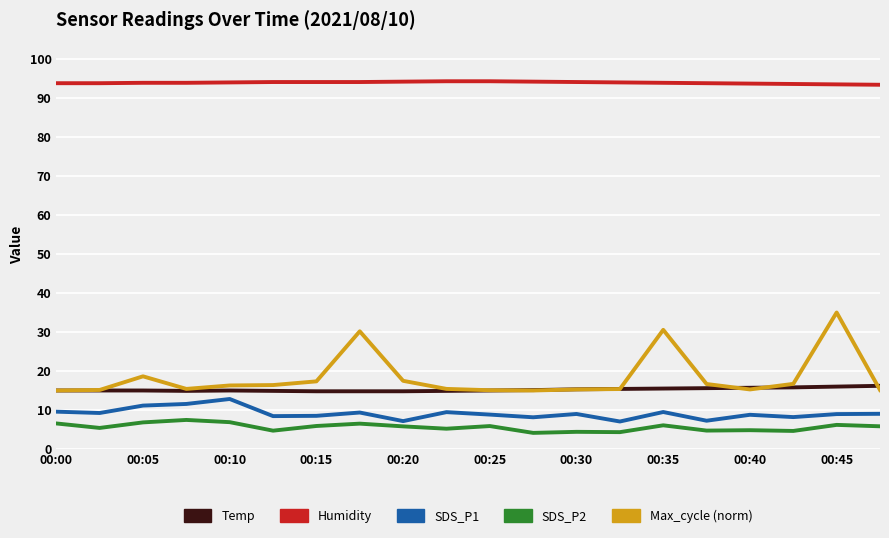

True or false: Max_cycle (norm) and Humidity cross at least once.

False